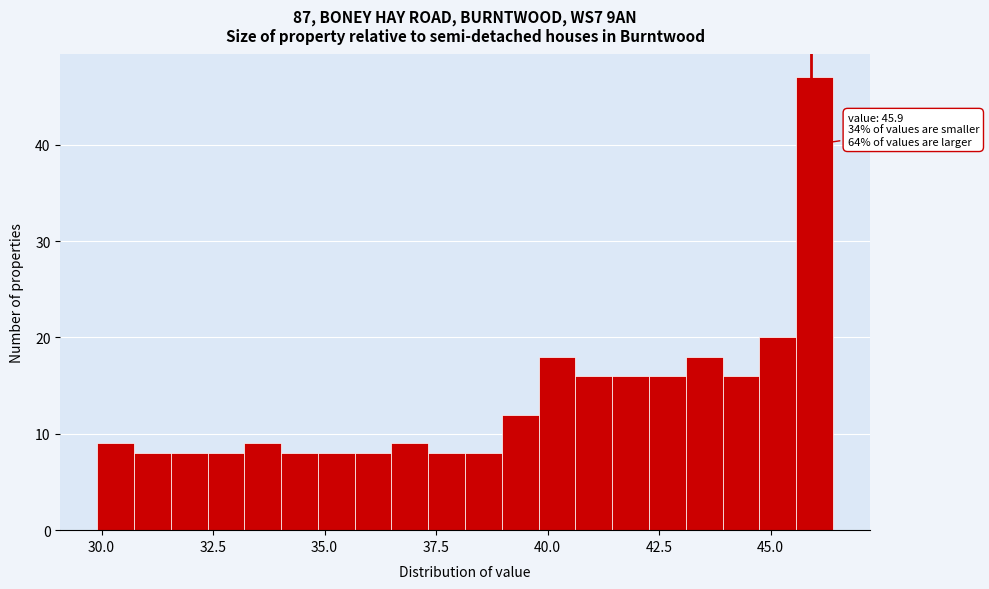

Around what value on the x-axis is the tallest bar? Give the approximate position of its centre, as read against the axis.

46.0